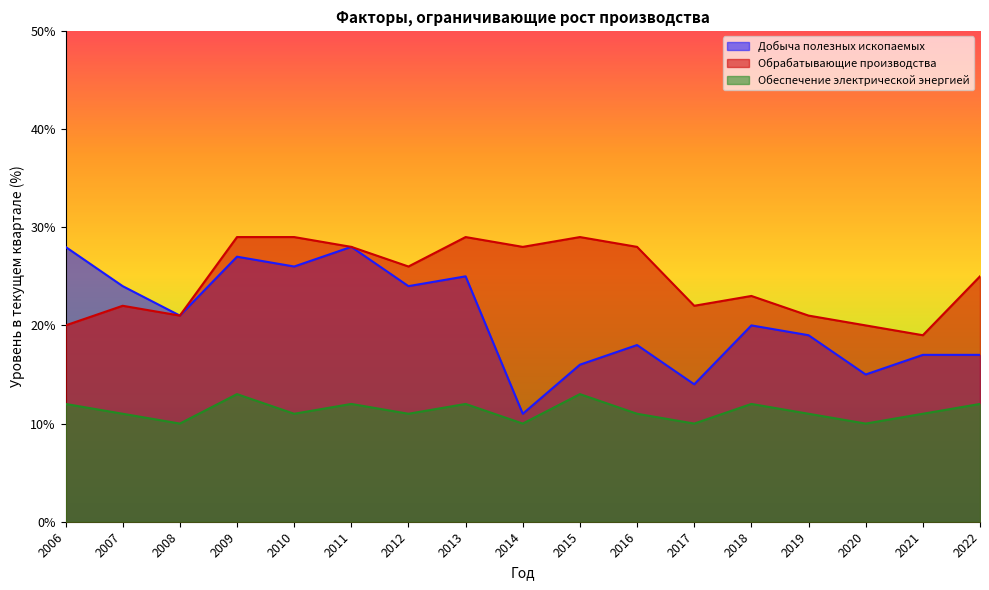

At which category is the sum across all series the highest?

2009